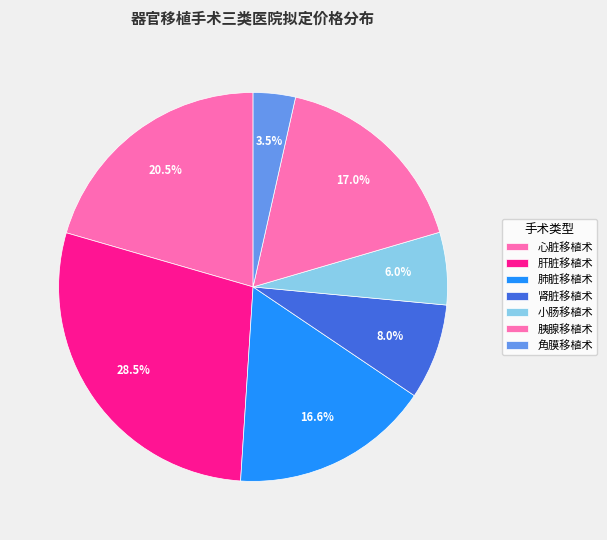

Count the number of slices in the pie.

7